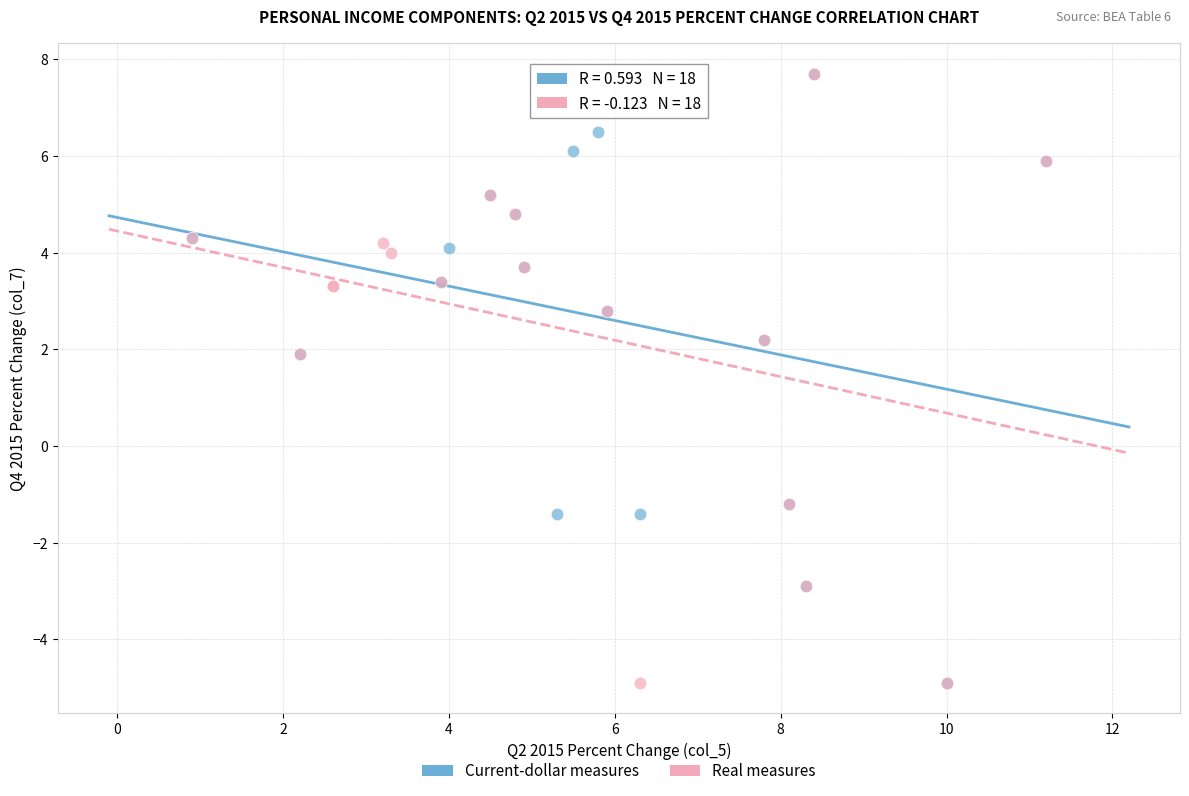

What are all the series names shown in the legend?

Current-dollar measures, Real measures